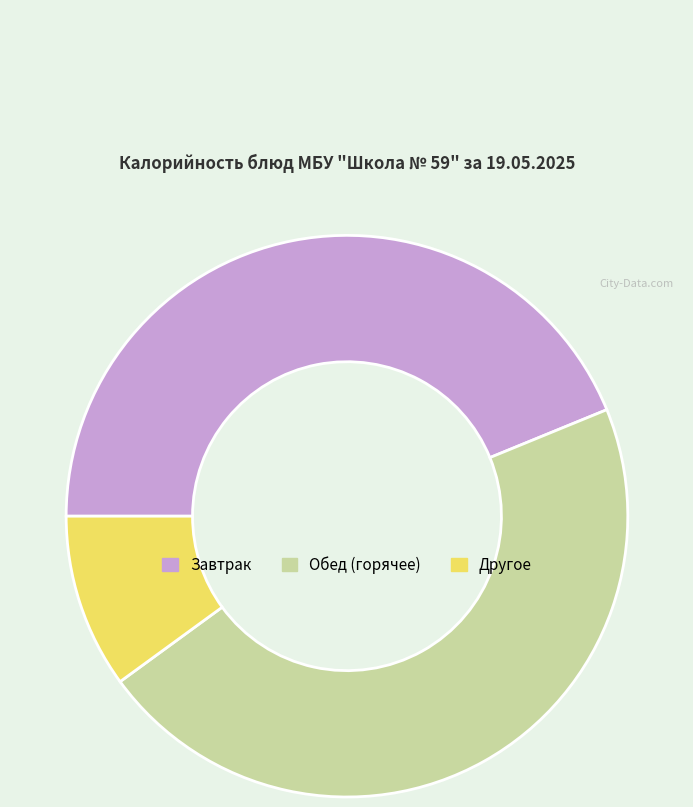

Count the number of slices in the pie.

3